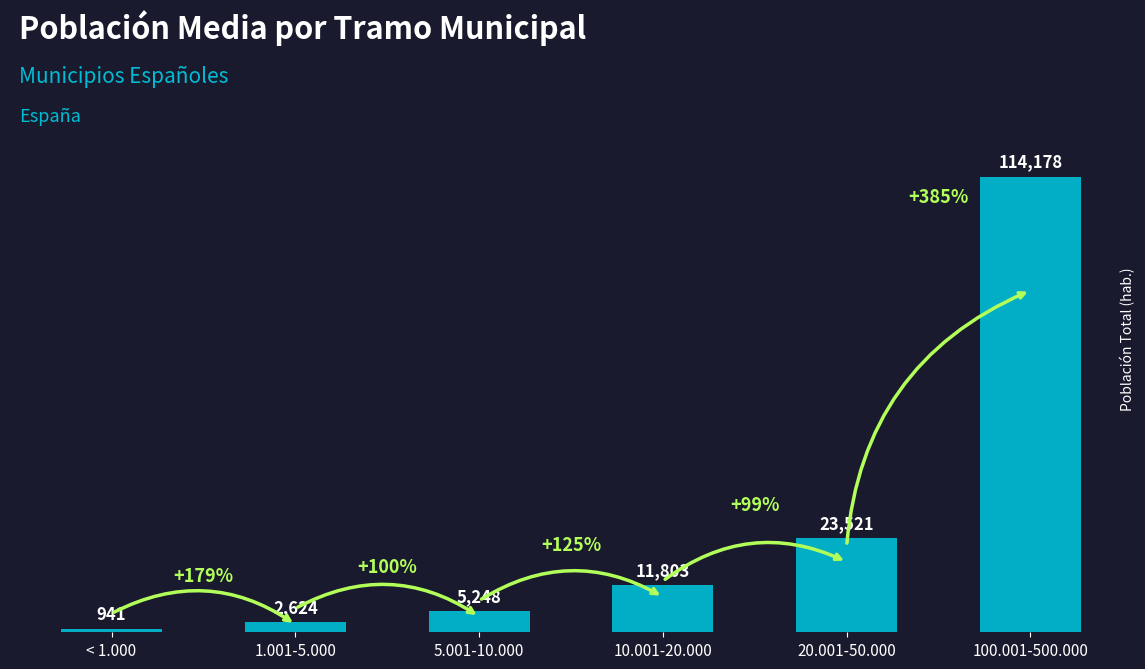

What is the sum of the values at 5.001-10.000 and < 1.000?

6189